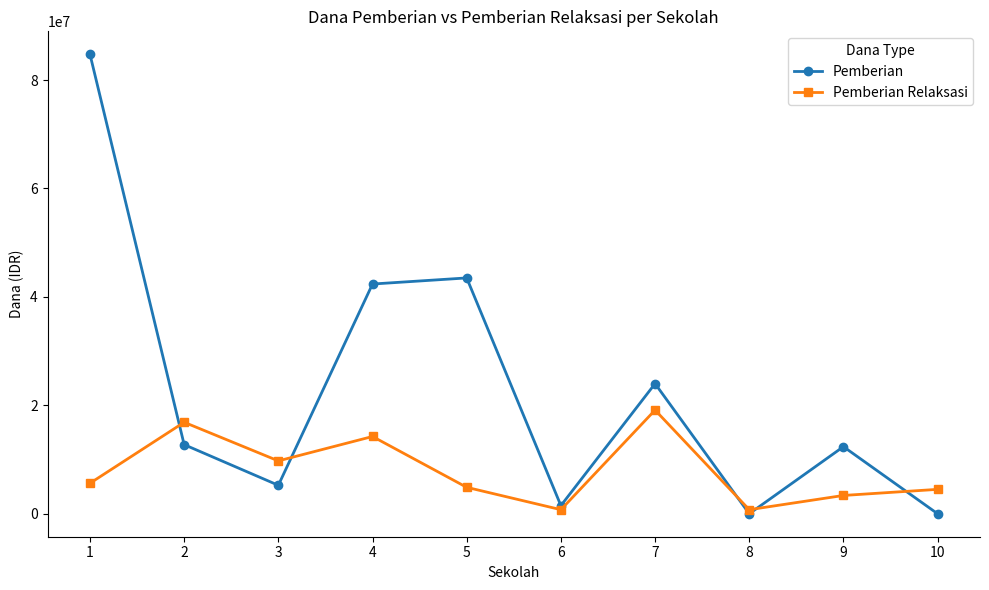

Between 1 and 7, which series saw the biggest shift?

Pemberian